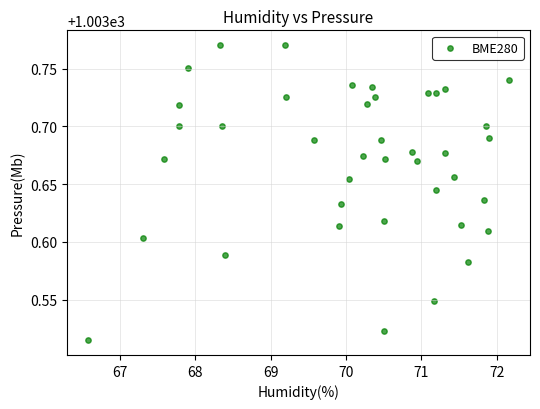

What is the range of X values (max minus min)?

5.6